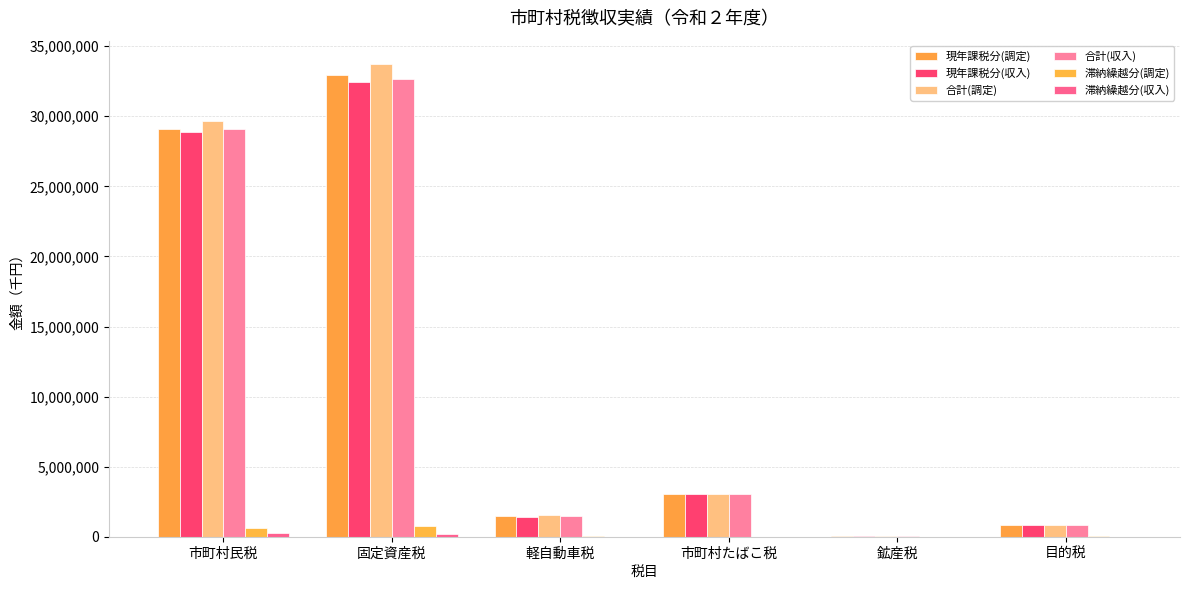

Which has a higher value, 目的税 or 鉱産税?

目的税